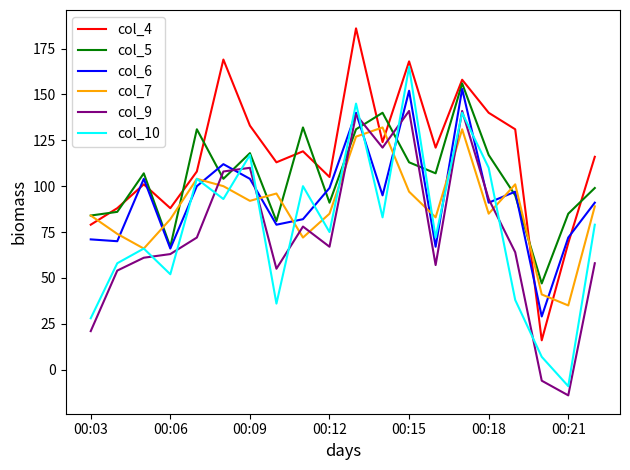

Which series has the largest total across all categories?

col_4